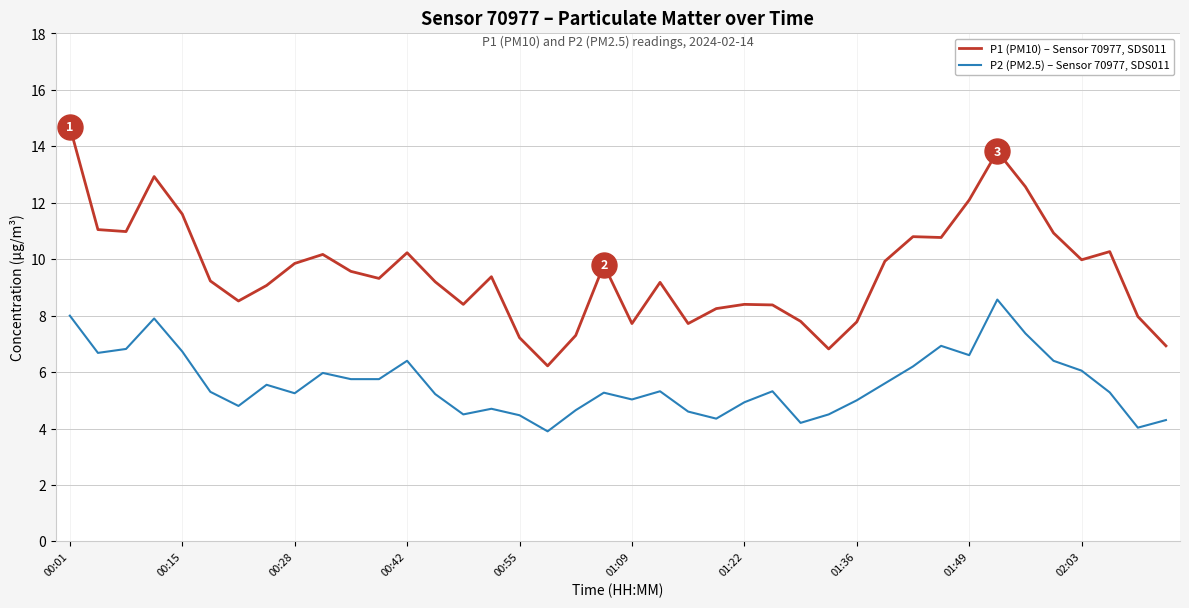

What is the greatest value displayed?

14.7